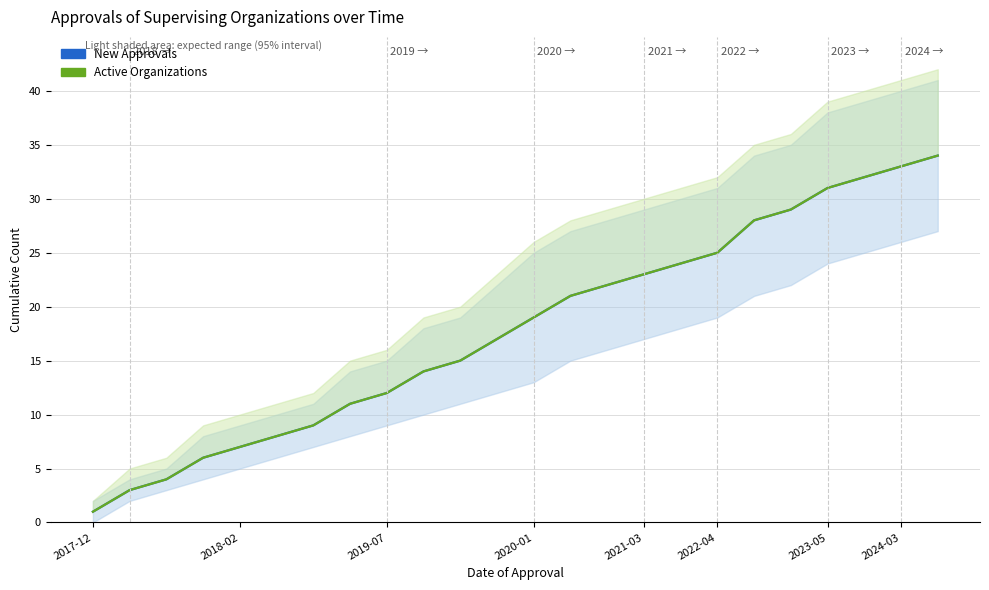

Rank the series at 21 from lowest to highest value.

New Approvals, Active Organizations